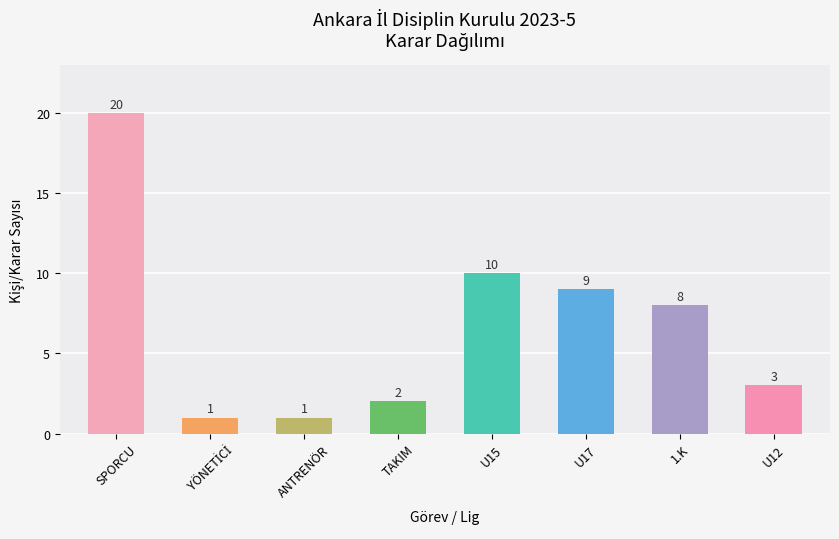

Reading left to right, transcribe all the data shown in this chart.

20	1	1	2	10	9	8	3